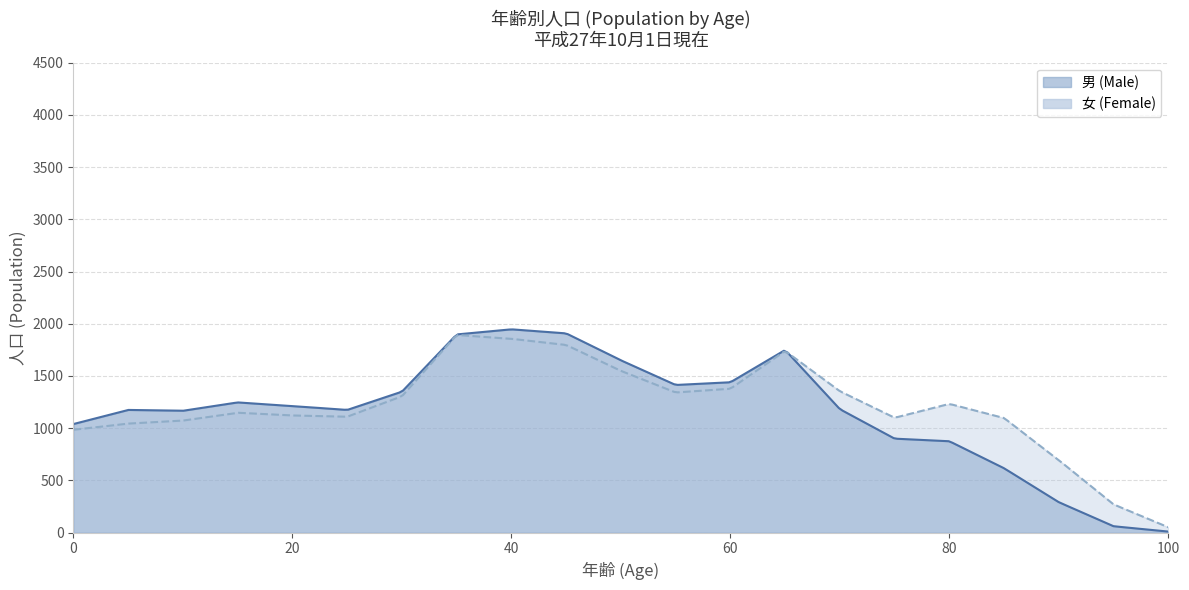

What is the maximum value shown in the chart?

1947